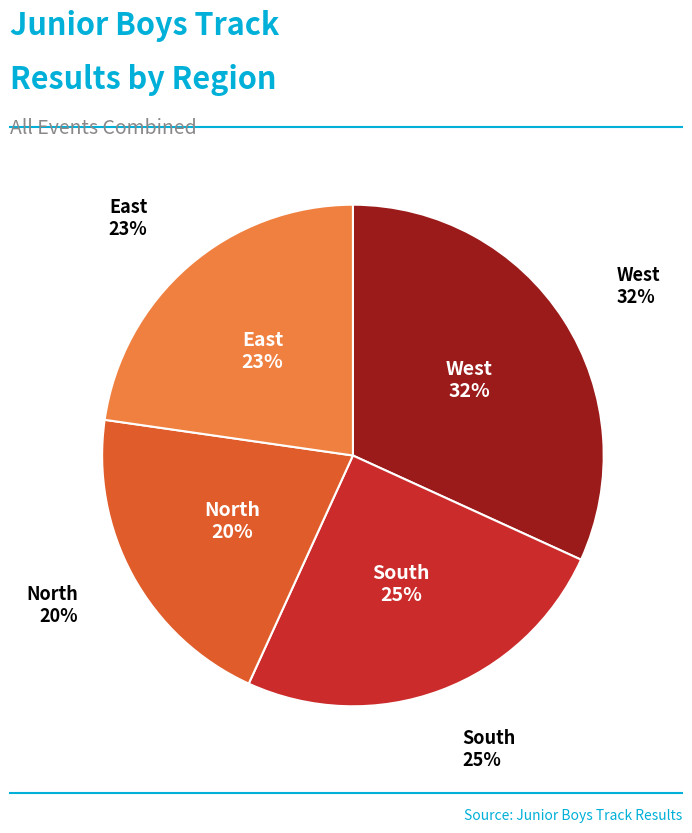

To the nearest percent, what is the average slice percentage?

25%